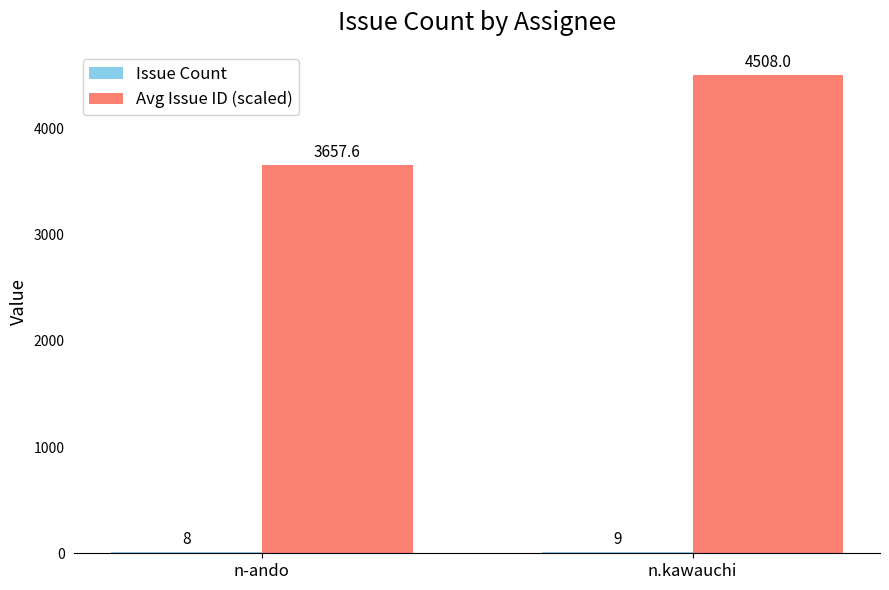

Which series has the largest range (max minus min)?

Avg Issue ID (scaled)